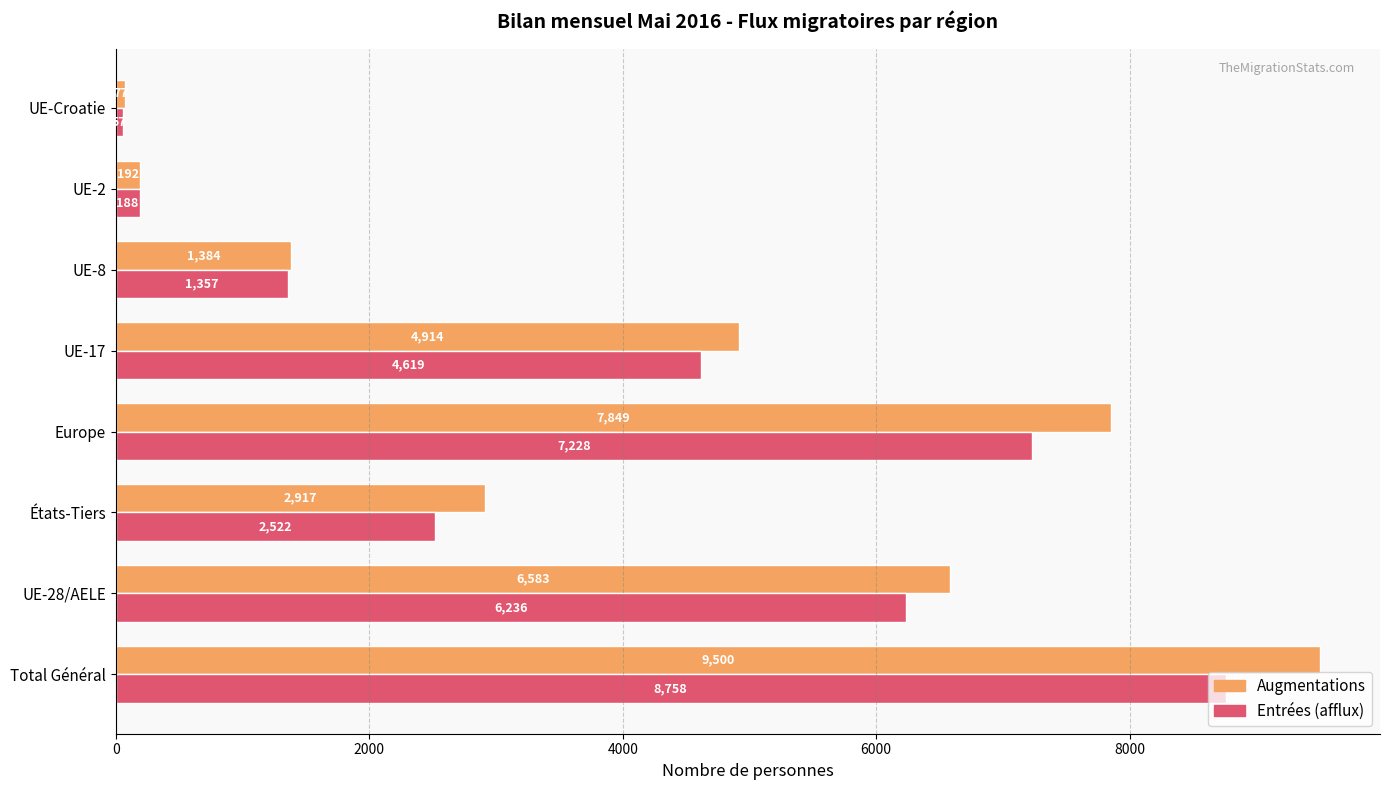

Between UE-2 and UE-Croatie, which series saw the biggest shift?

Entrées (afflux)